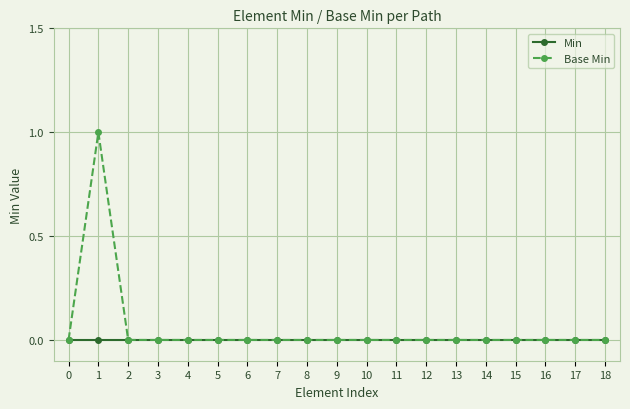

At which category does Base Min reach its first local peak?

1